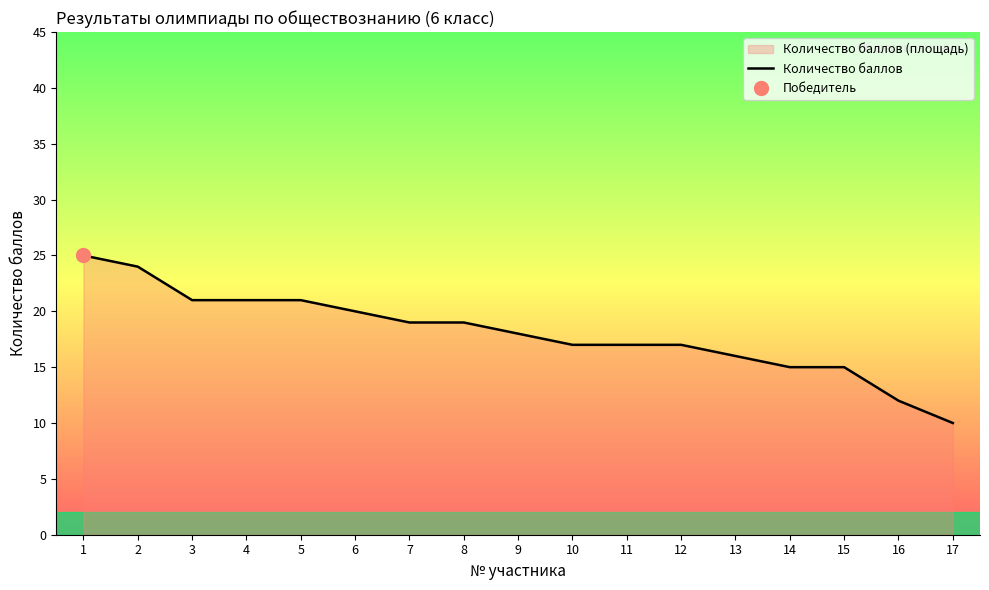

True or false: the data has more than 0 interior local peaks.

False